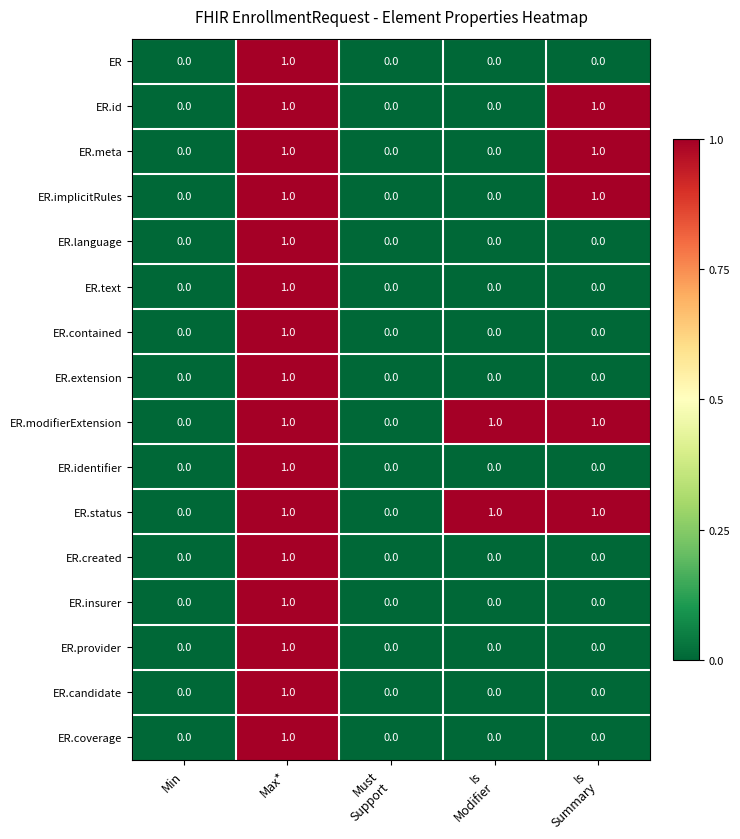

What is the spread (max minus min) of values at Is
Summary?

1